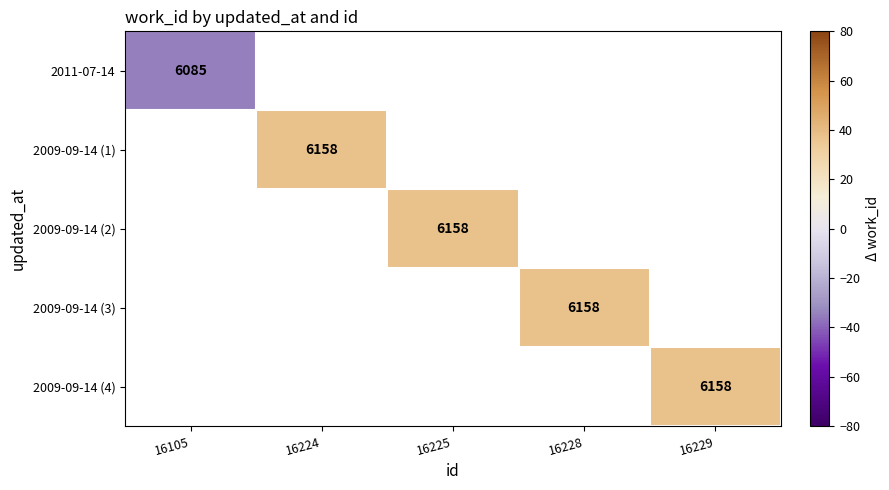

True or false: 2009-09-14 (1) has a value of 6158 at 16224.

True